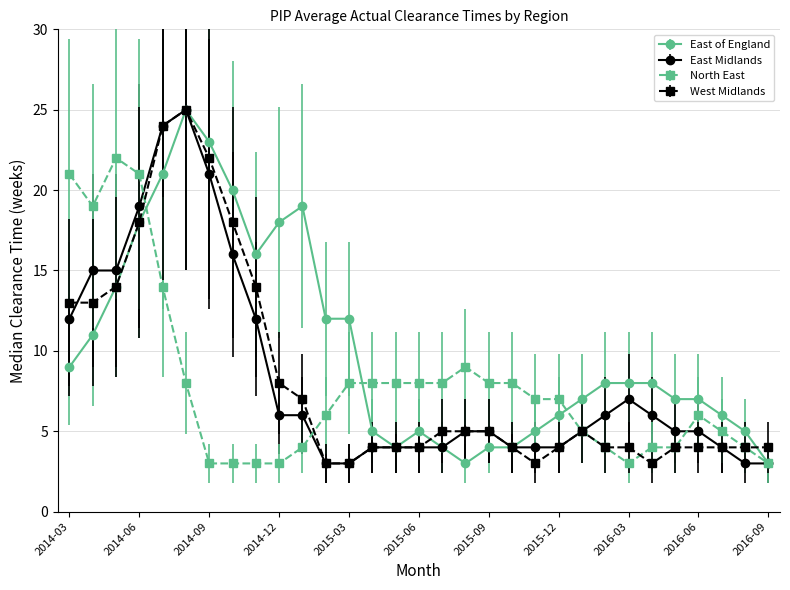

Which series has the largest total across all categories?

East of England